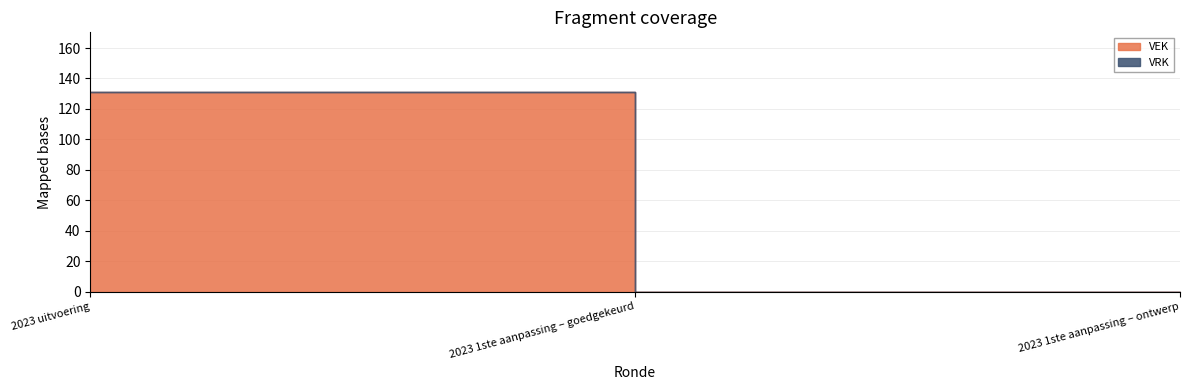

At which category is the sum across all series the highest?

2023 uitvoering